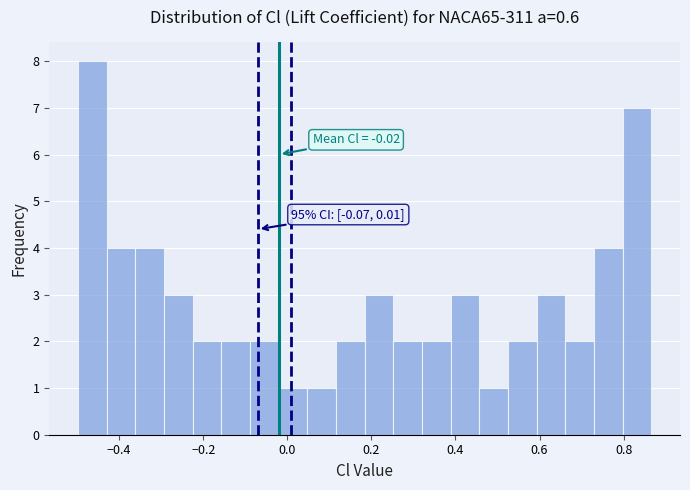

Read against the x-axis, roughly where is the centre of the tallest bar?

-0.46